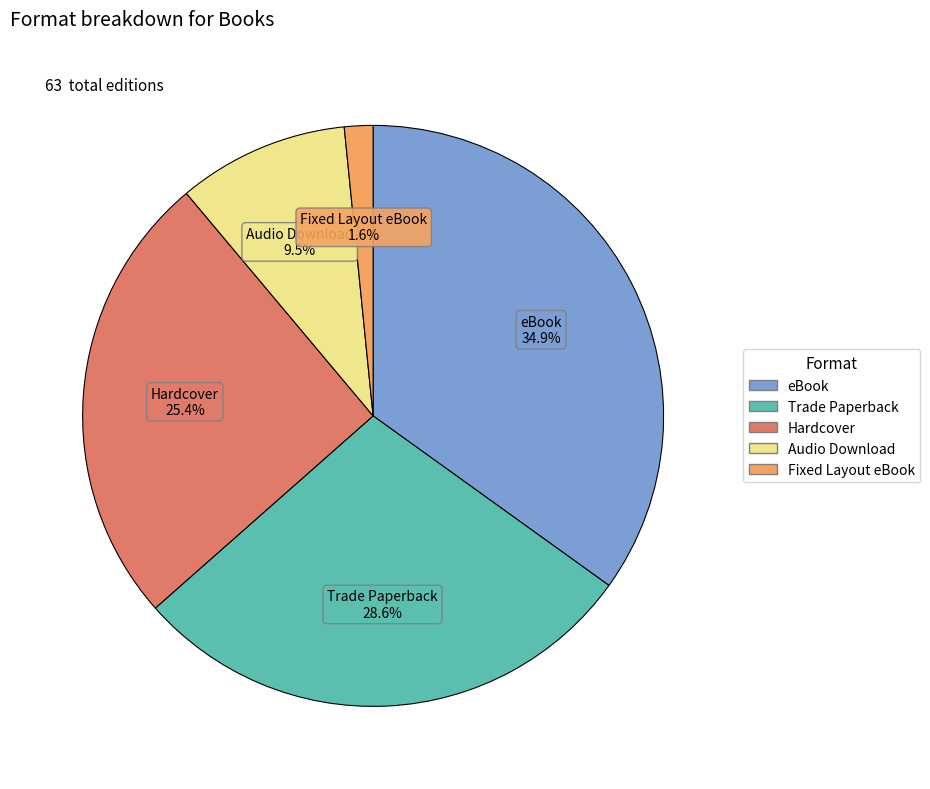

What percentage is NOT represented by Hardcover?

74.6%